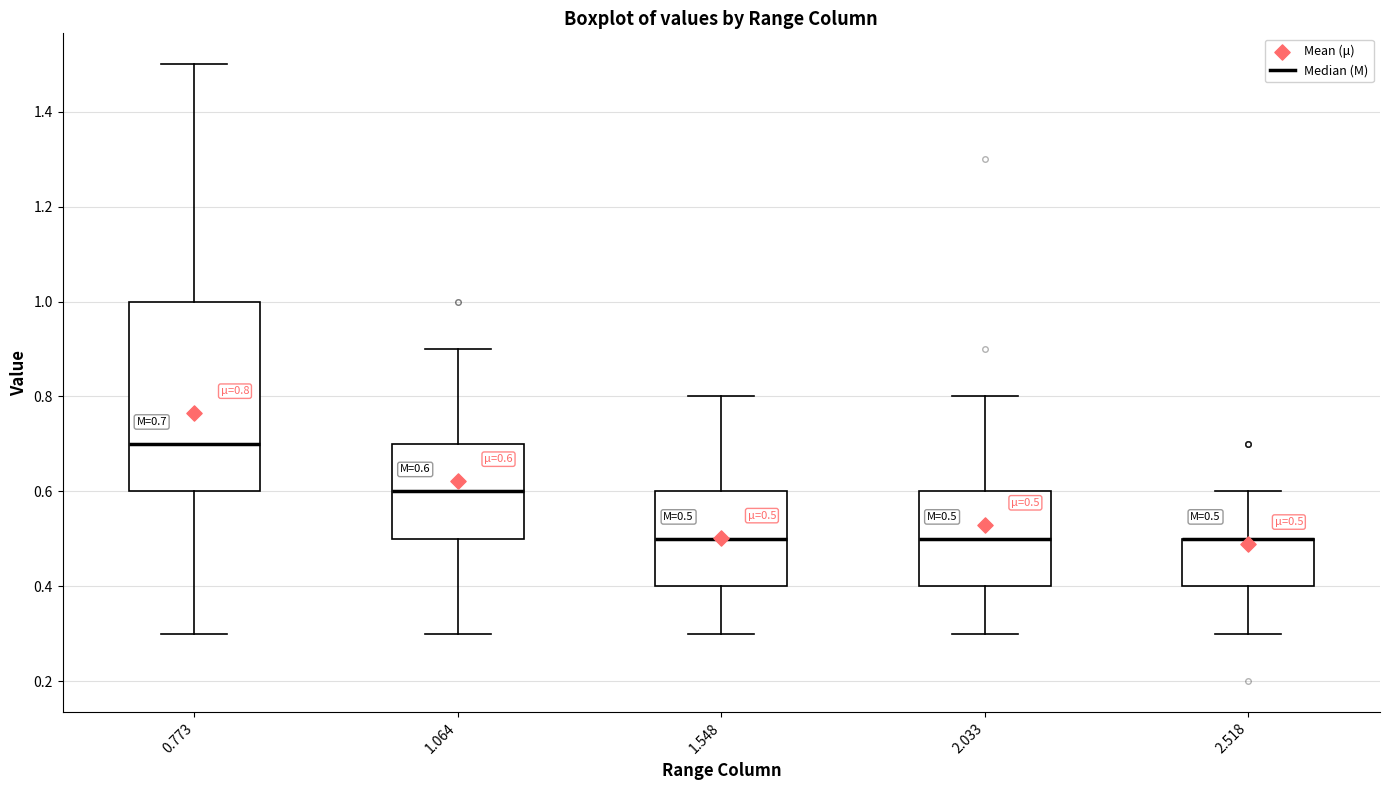

Comparing the boxes themselves (not the whiskers), which one is the tallest?

0.773